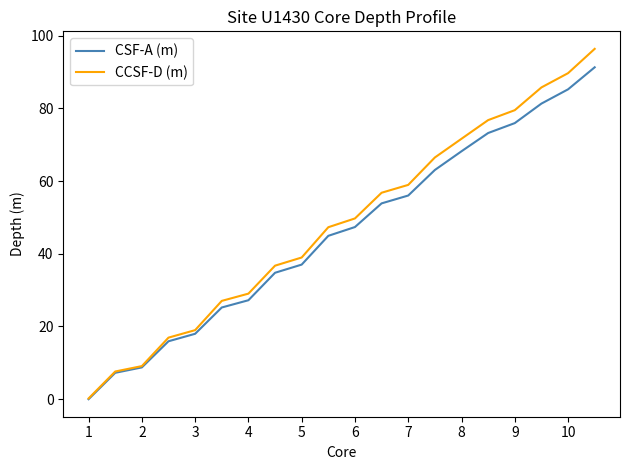

What is the greatest value displayed?

96.3